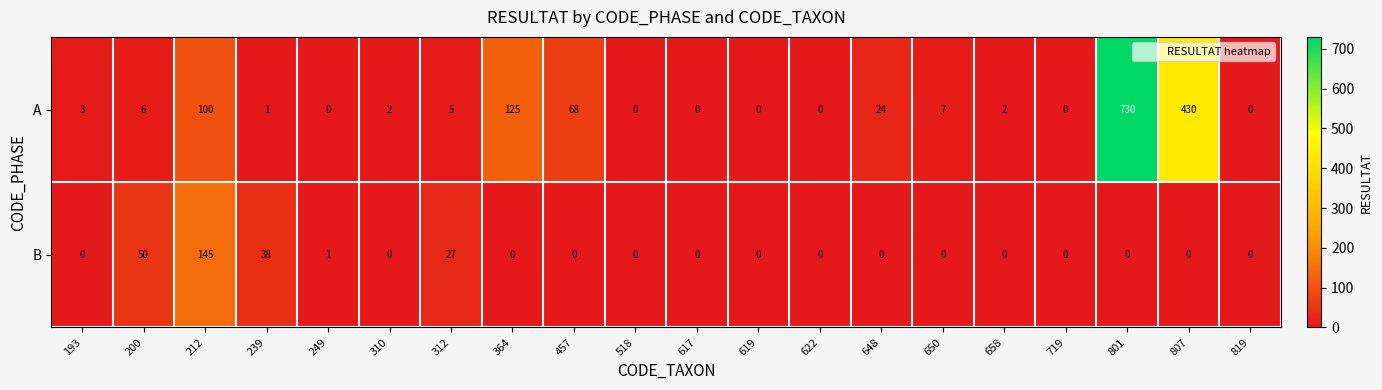

Which series has the largest total across all categories?

A